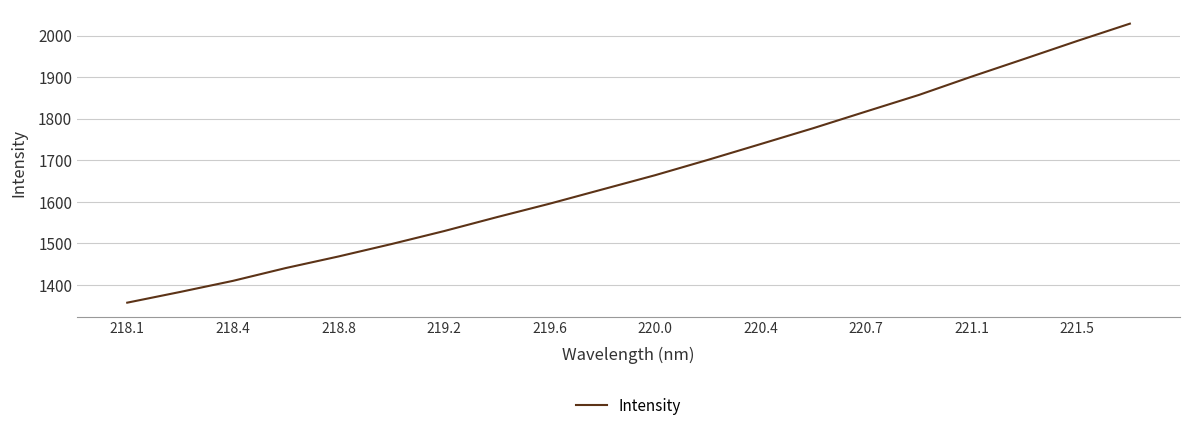

Reading left to right, what are all the values shown in this chart?

1357.5	1383.2	1409.9	1440.7	1468.6	1498.4	1529.7	1563.2	1595.5	1629.9	1664.1	1700.9	1739.0	1777.3	1817.3	1857.1	1901.2	1943.8	1986.8	2028.5